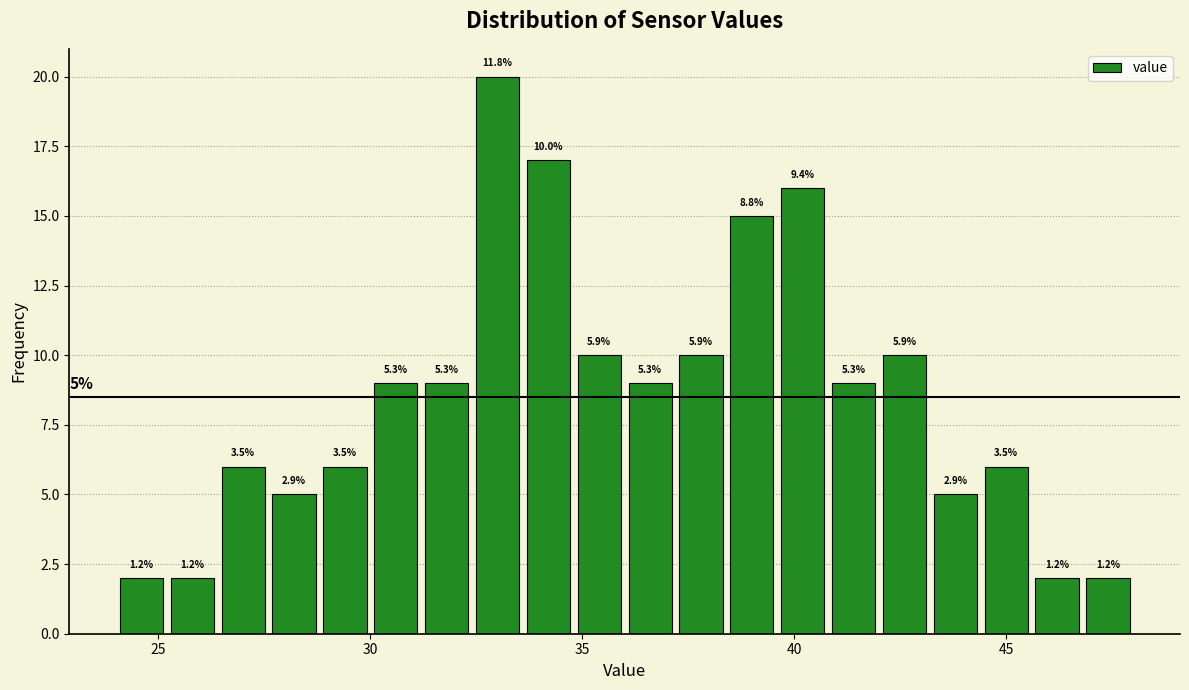

Read against the x-axis, roughly where is the centre of the tallest bar?

33.0